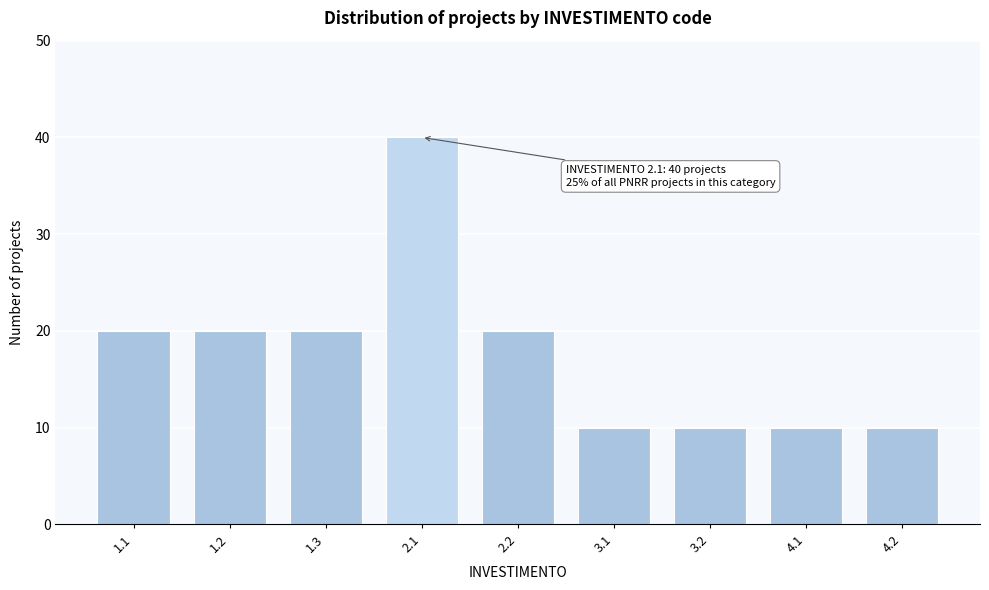

Reading left to right, extract all data points from this chart.

20	20	20	40	20	10	10	10	10